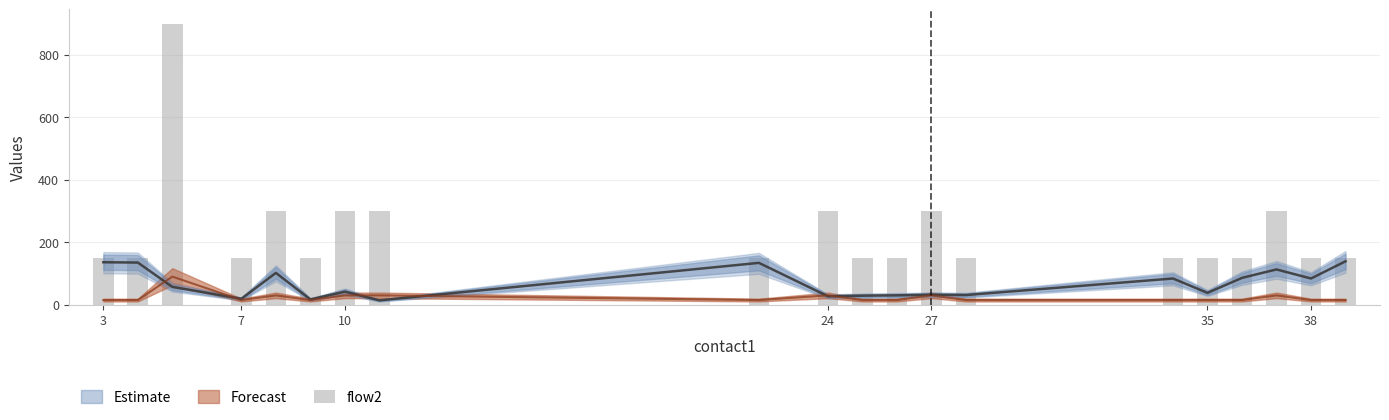

What is the average value?

232